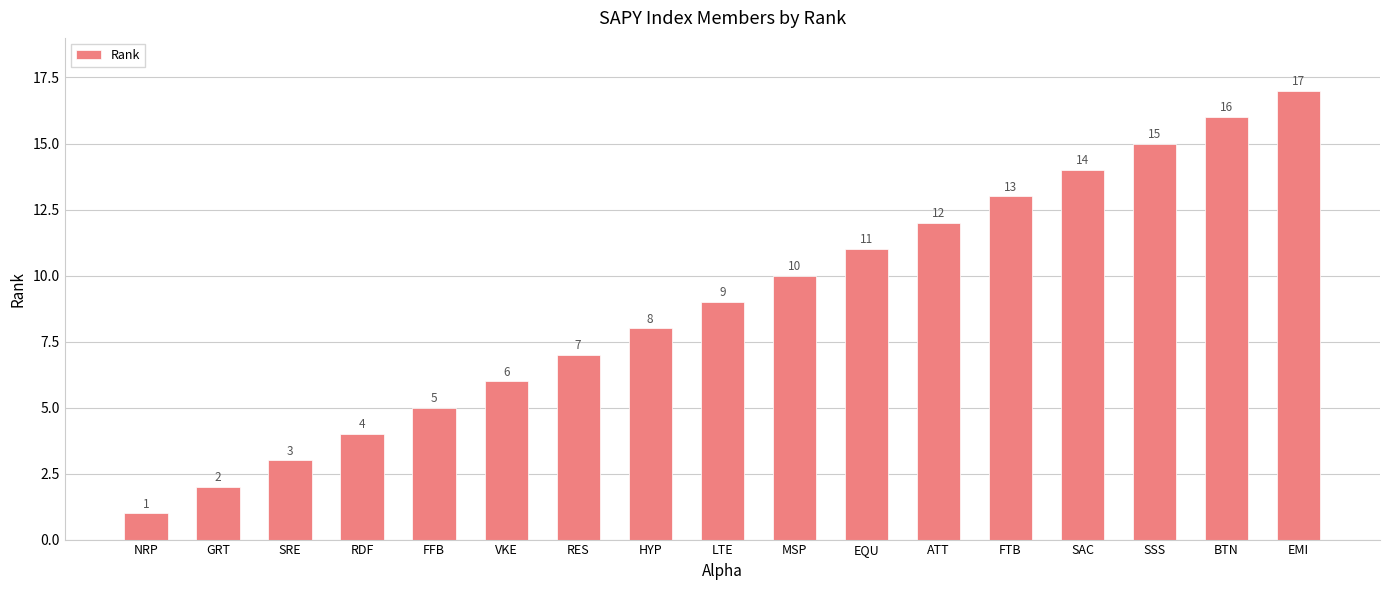

List the labels in order of value, largest first.

EMI, BTN, SSS, SAC, FTB, ATT, EQU, MSP, LTE, HYP, RES, VKE, FFB, RDF, SRE, GRT, NRP